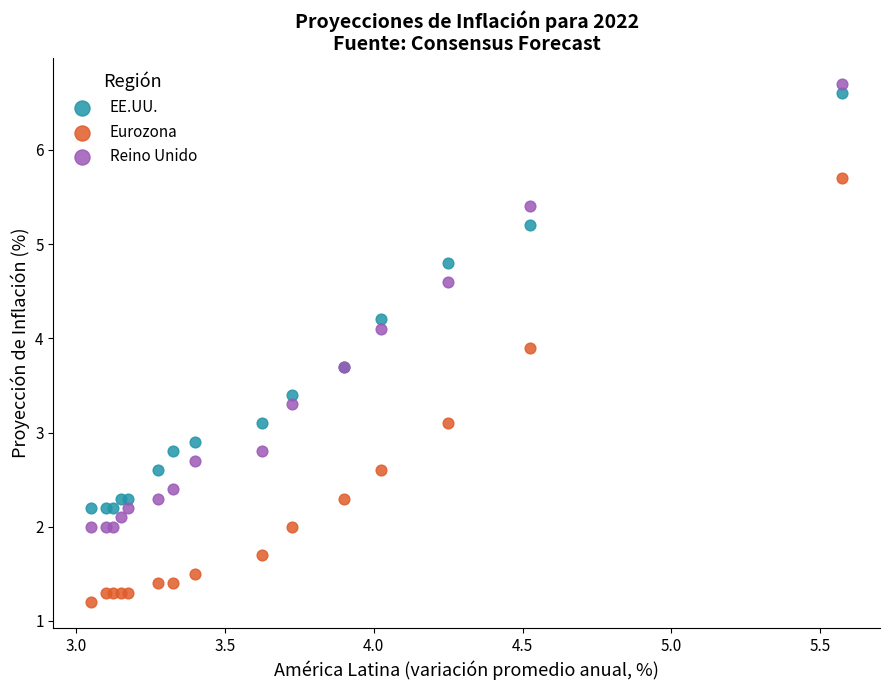

Which series contains the lowest Y value?

Eurozona